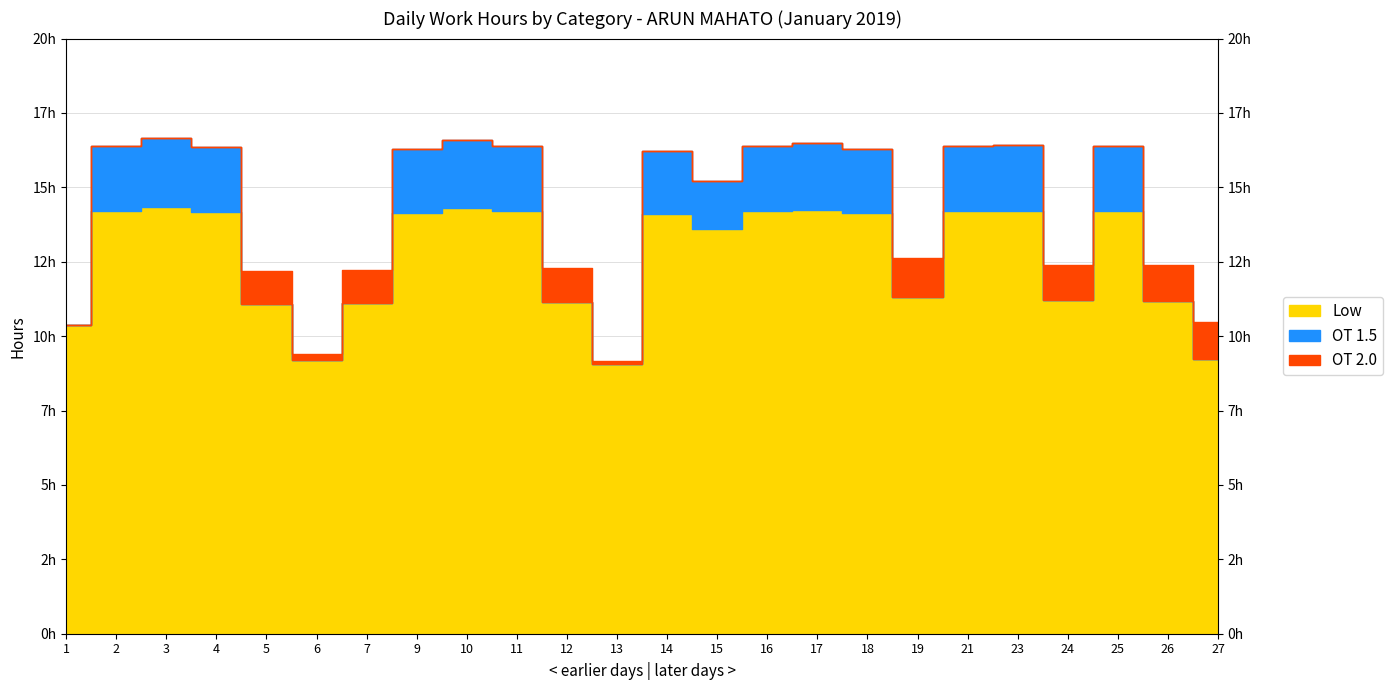

How many series are shown in this chart?

3